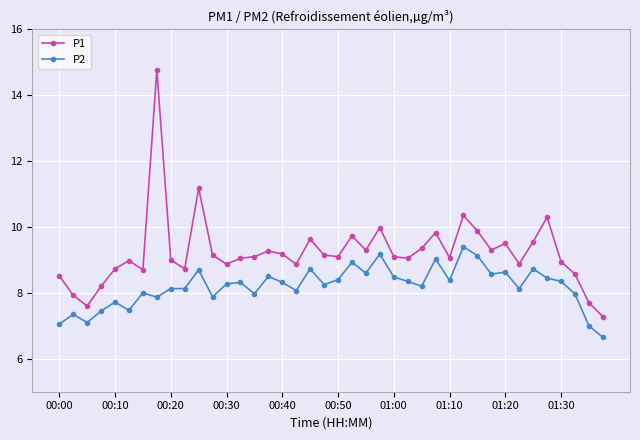

What is the greatest value displayed?

14.8